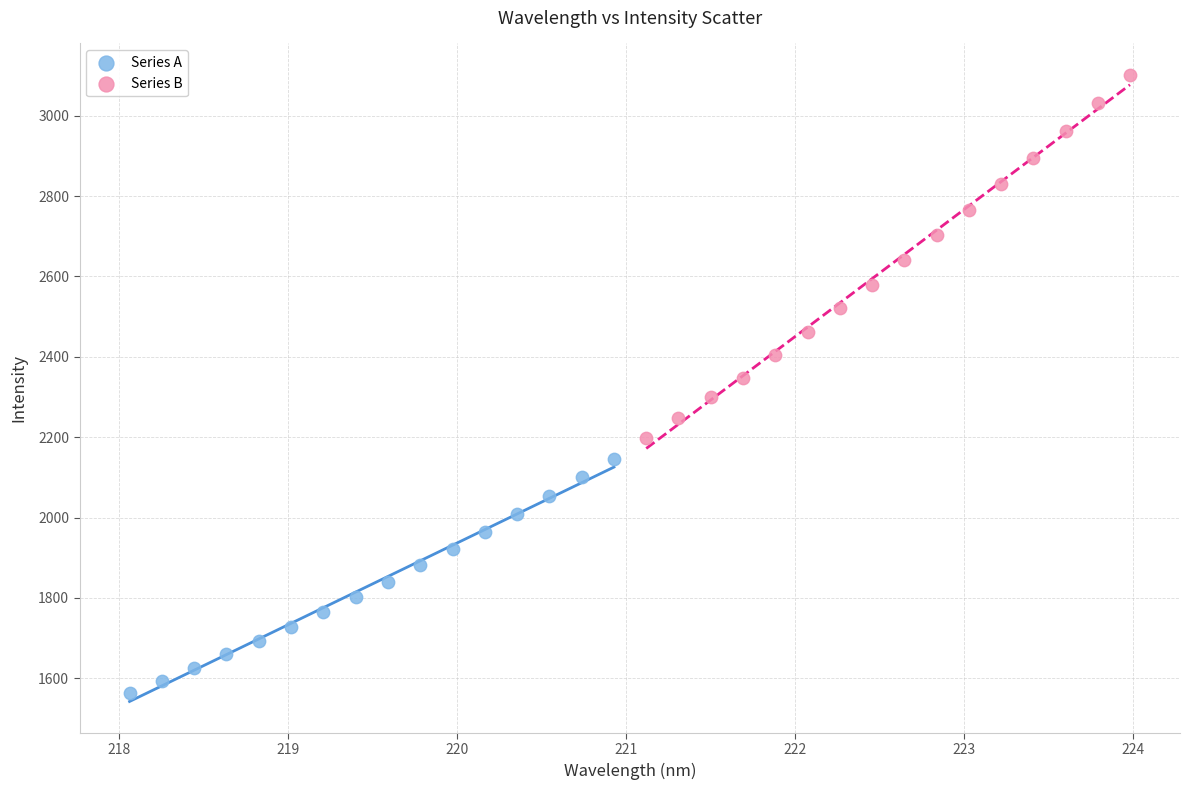

Which series contains the lowest Y value?

Series A